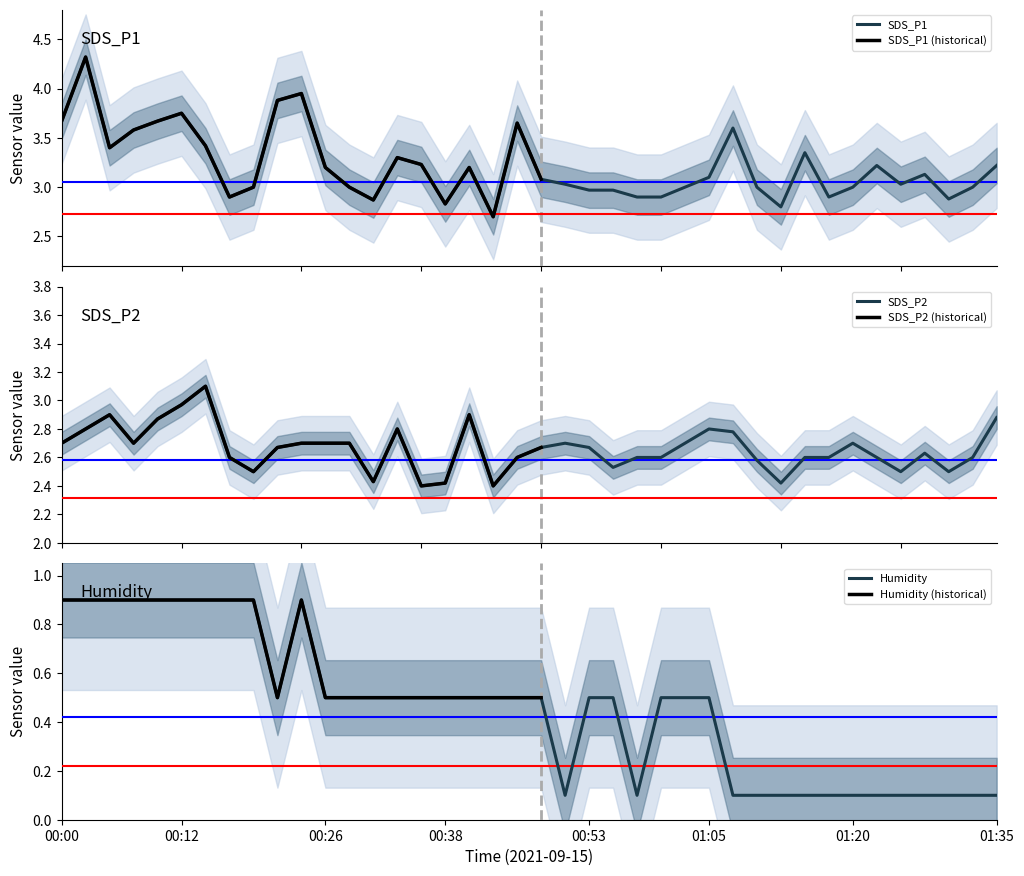

The value of Humidity at 01:13 is 0.1. True or false?

False